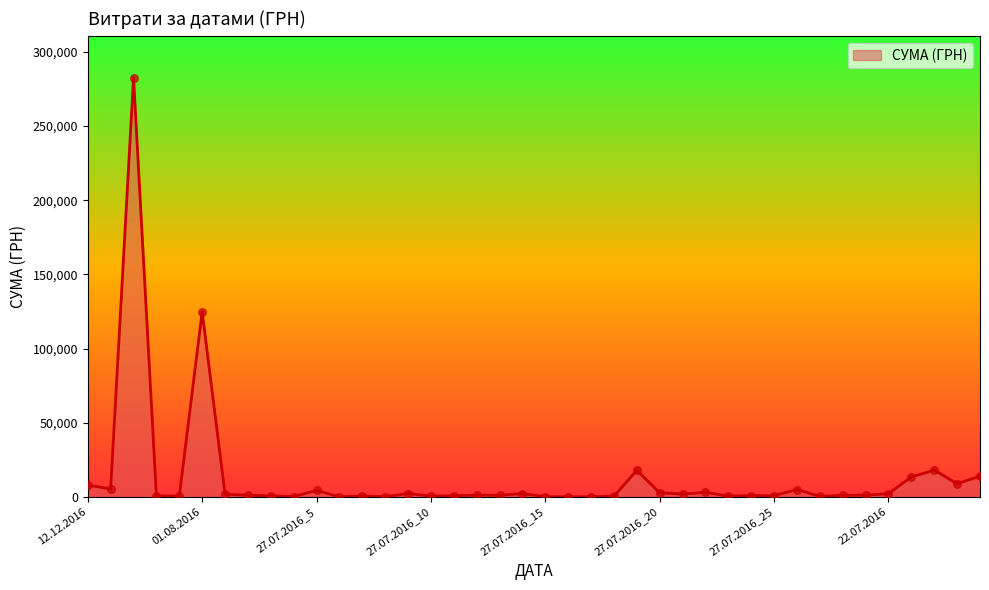

What is the maximum value shown in the chart?

282495.1